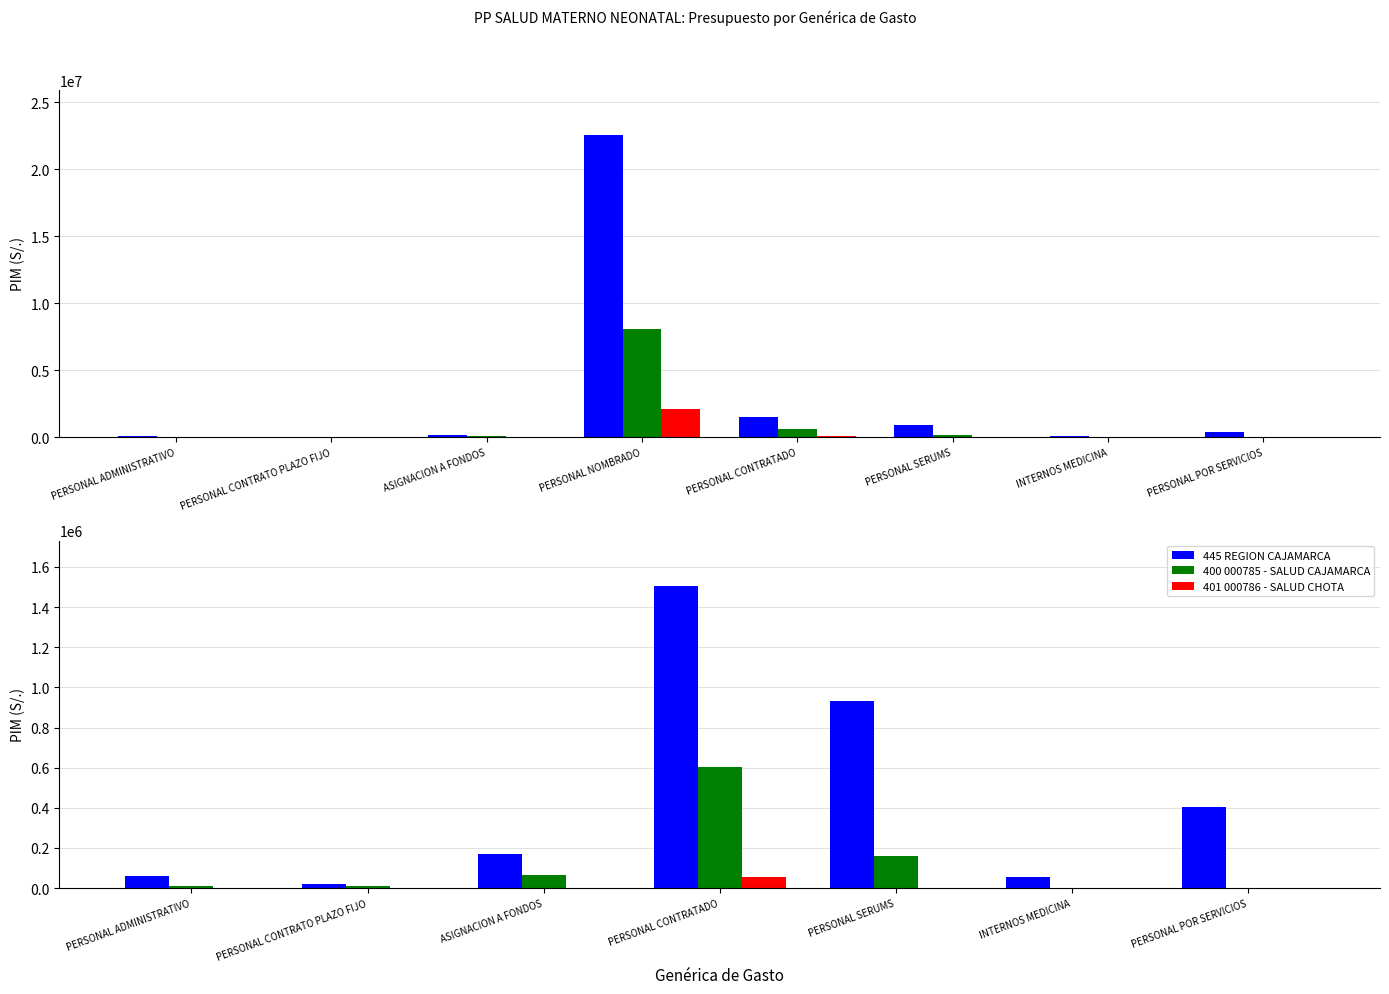

What are all the series names shown in the legend?

445 REGION CAJAMARCA, 400 000785 - SALUD CAJAMARCA, 401 000786 - SALUD CHOTA